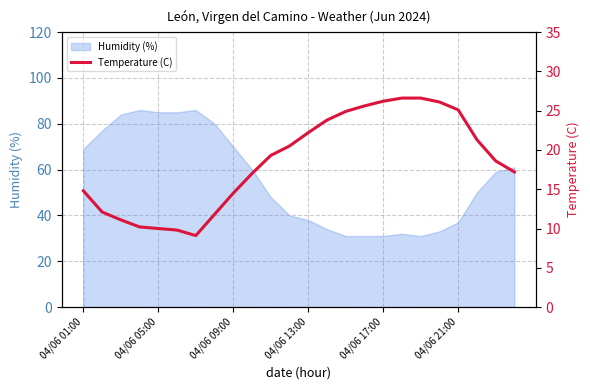

What is the maximum value for Humidity (%)?

86